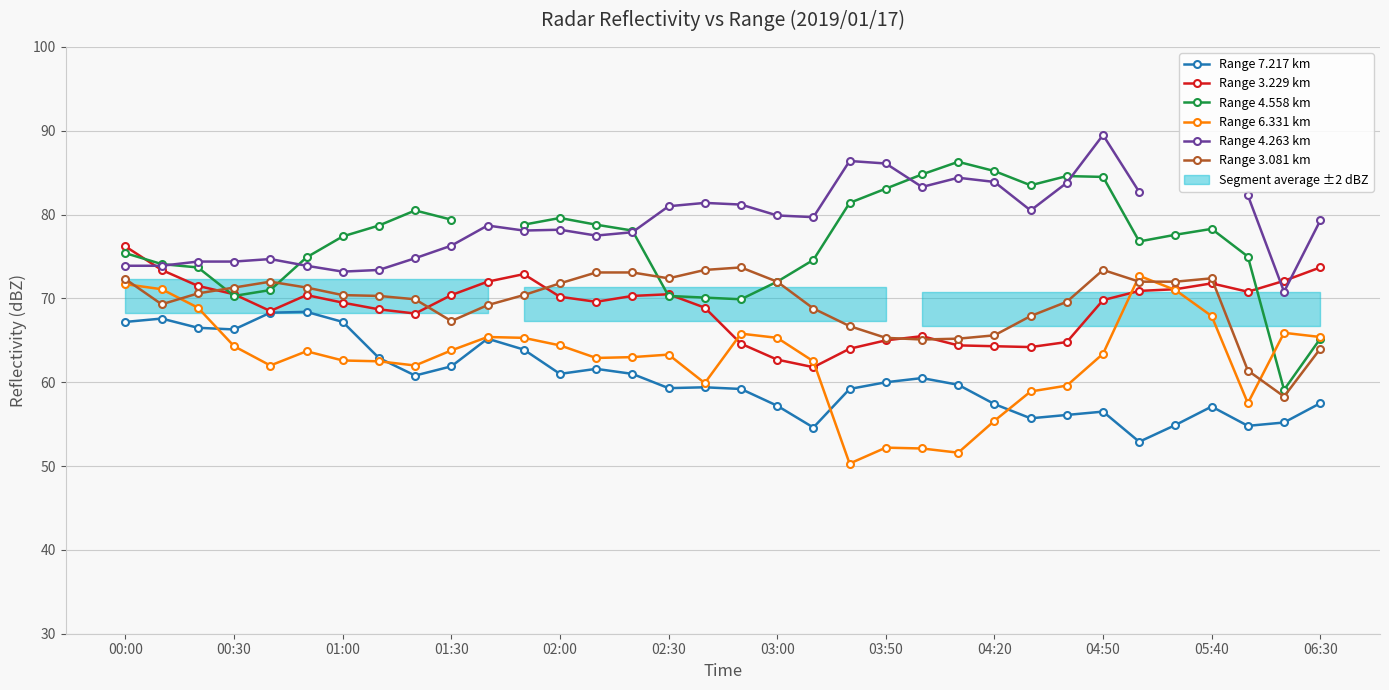

True or false: Range 6.331 km has more than 2 points higher than both neighbors.

True